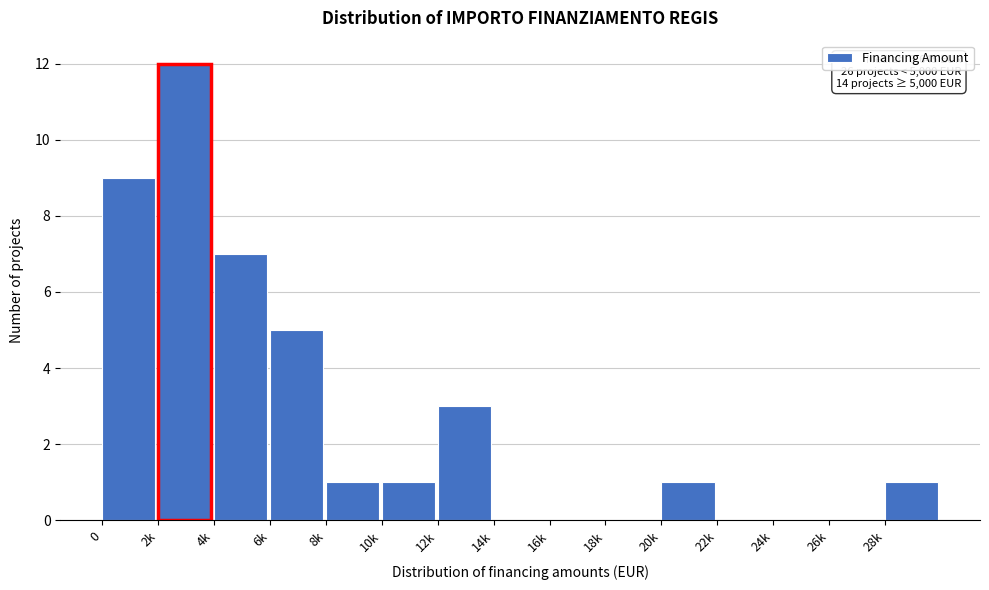

The value at 2k is 8. True or false?

False